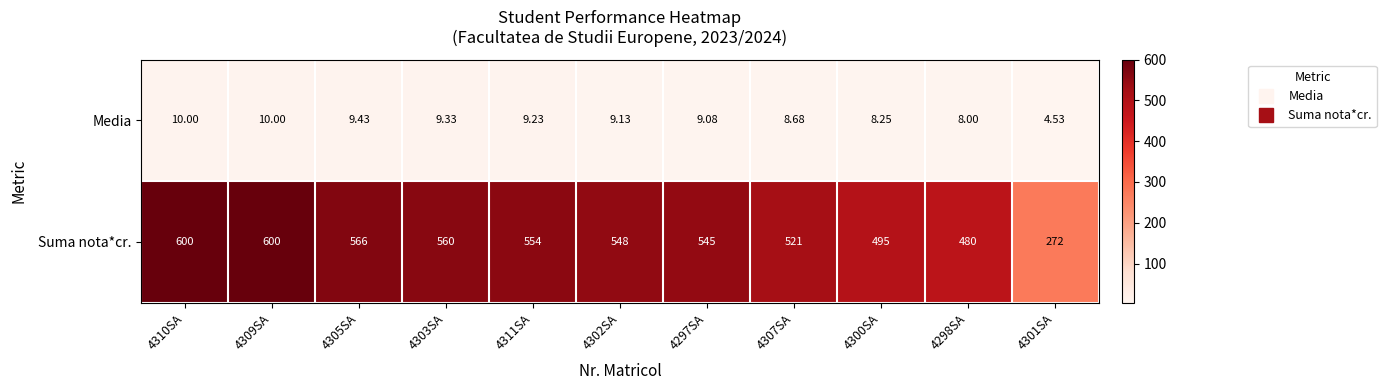

Which series has the largest total across all categories?

Suma nota*cr.